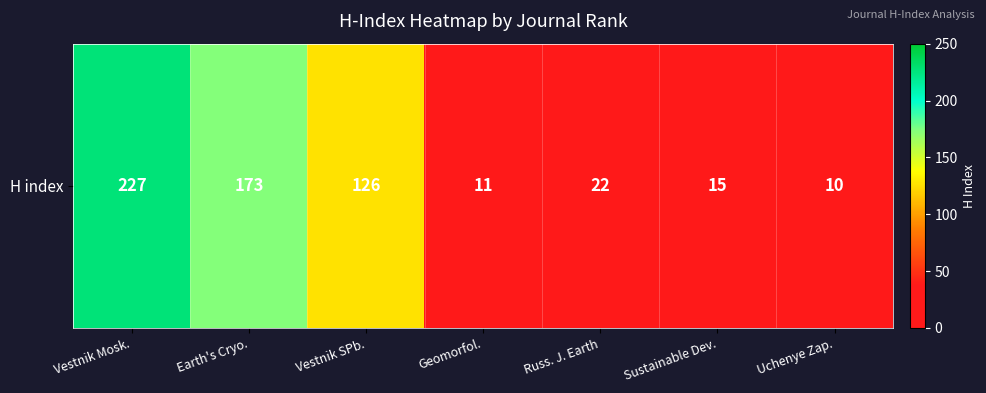

Which category has the highest value across all series?

Vestnik Mosk.